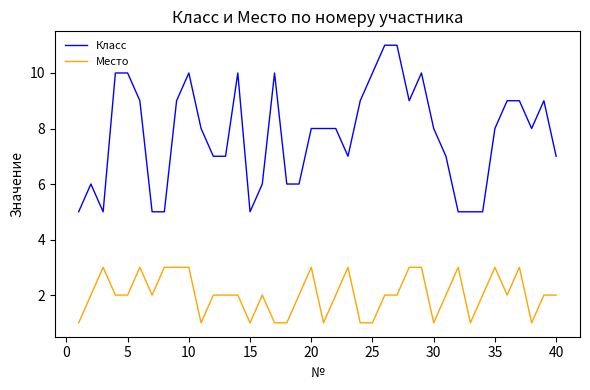

What is the smallest value displayed?

1